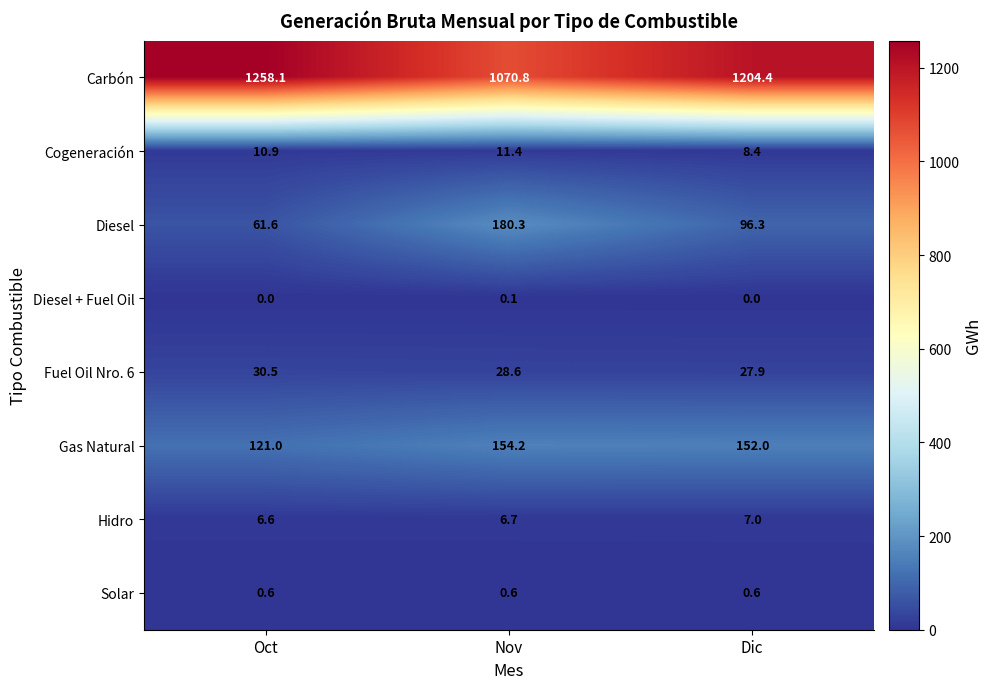

The Hidro series shows 7.0 at Dic. True or false?

True